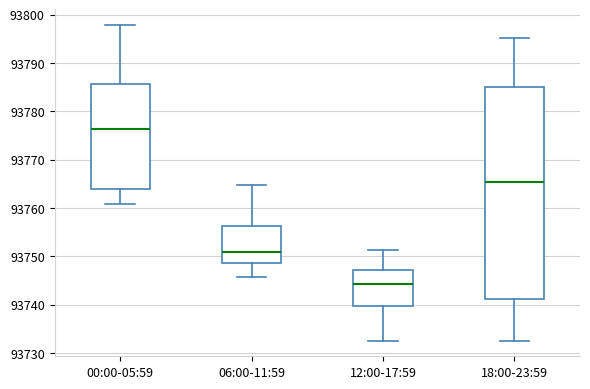

Reading left to right, read every box against the y-axis: the position of its median line, the range the box covers, and the ends of its whiskers. The values are not printed on the chart, so give them approximately, as read against the axis.

00:00-05:59: median 93776, box 93764 to 93786, whiskers 93761 to 93798
06:00-11:59: median 93751, box 93749 to 93756, whiskers 93746 to 93765
12:00-17:59: median 93744, box 93740 to 93747, whiskers 93733 to 93751
18:00-23:59: median 93765, box 93741 to 93785, whiskers 93733 to 93795